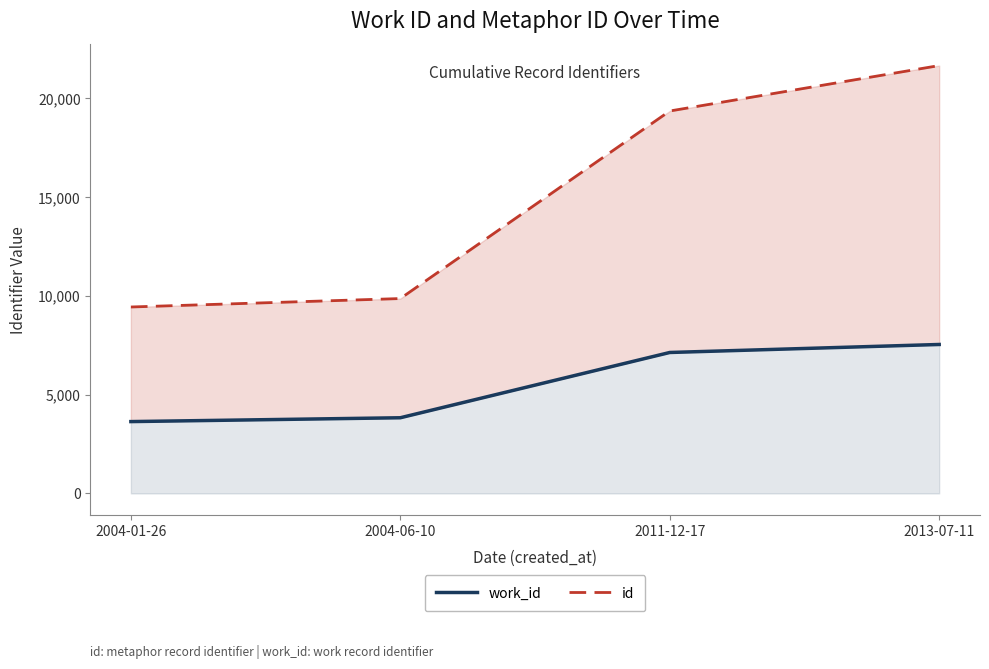

How many data points does each series have?

4